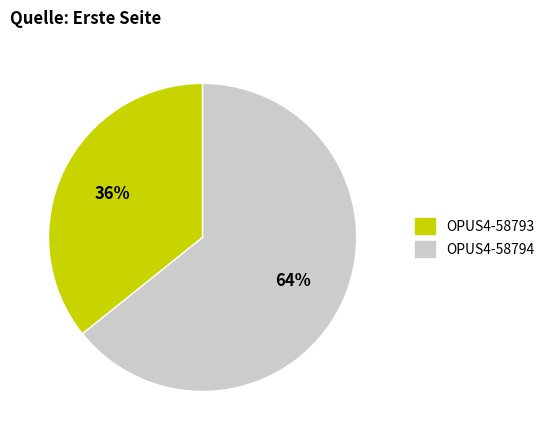

True or false: OPUS4-58794 accounts for 64% of the total.

True